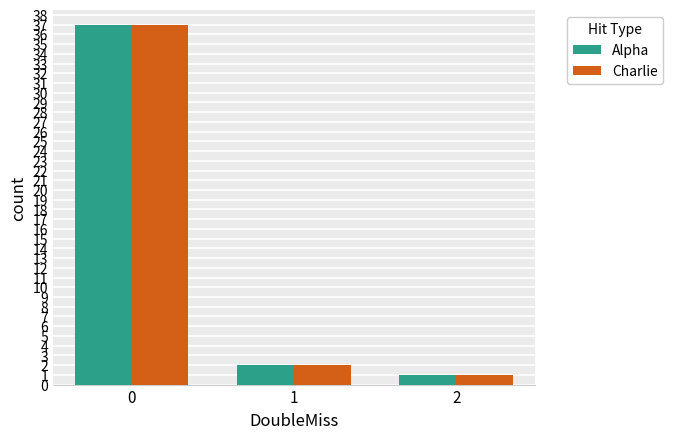

List the labels in order of Alpha value, largest first.

0, 1, 2